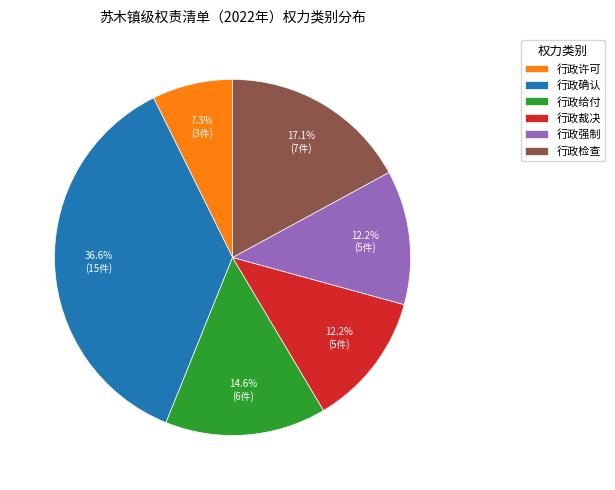

Is there any slice that represents more than half of the pie?

No